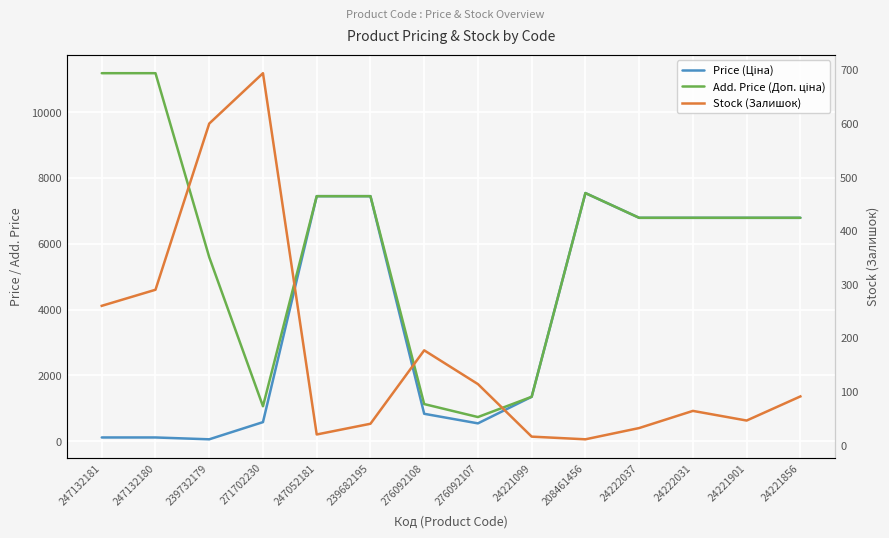

How many values in the Price (Ціна) series are below 6787?

7